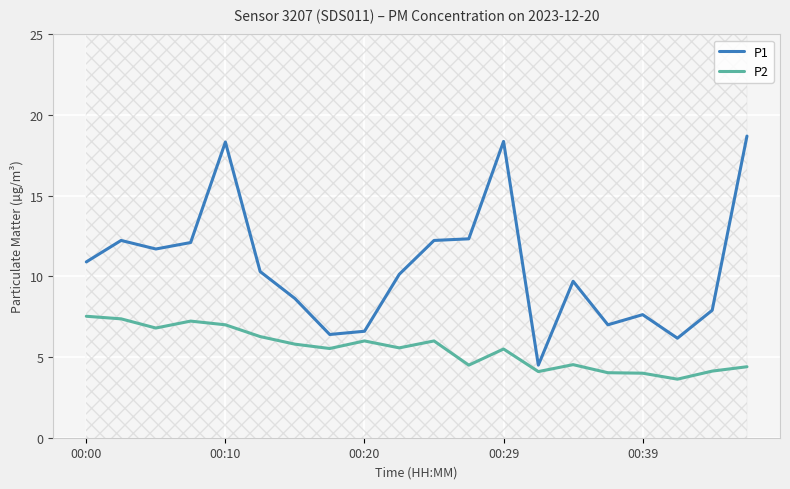

True or false: P1 and P2 cross at least once.

False